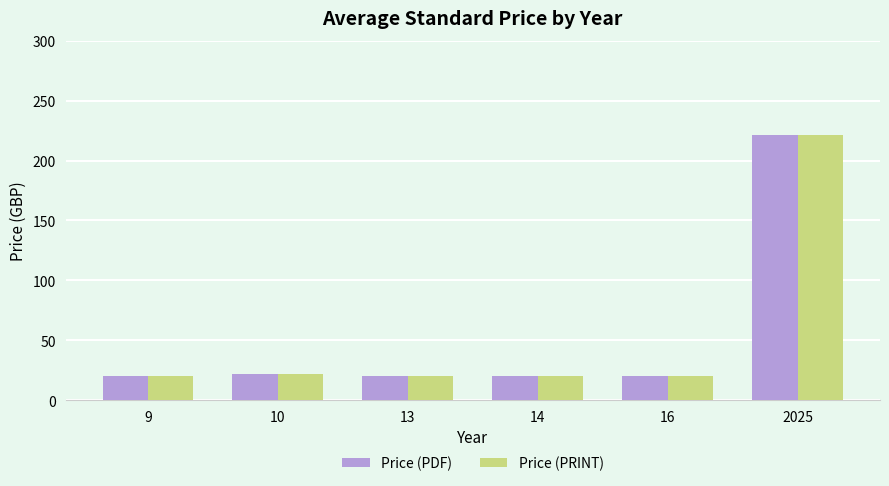

What is the greatest value displayed?

221.1